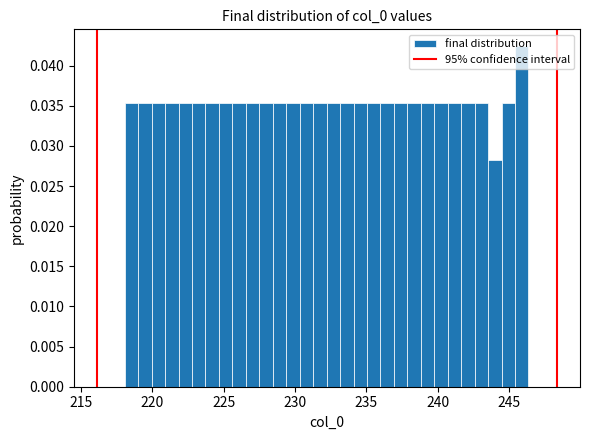

Read against the x-axis, roughly where is the centre of the tallest bar?

246.0